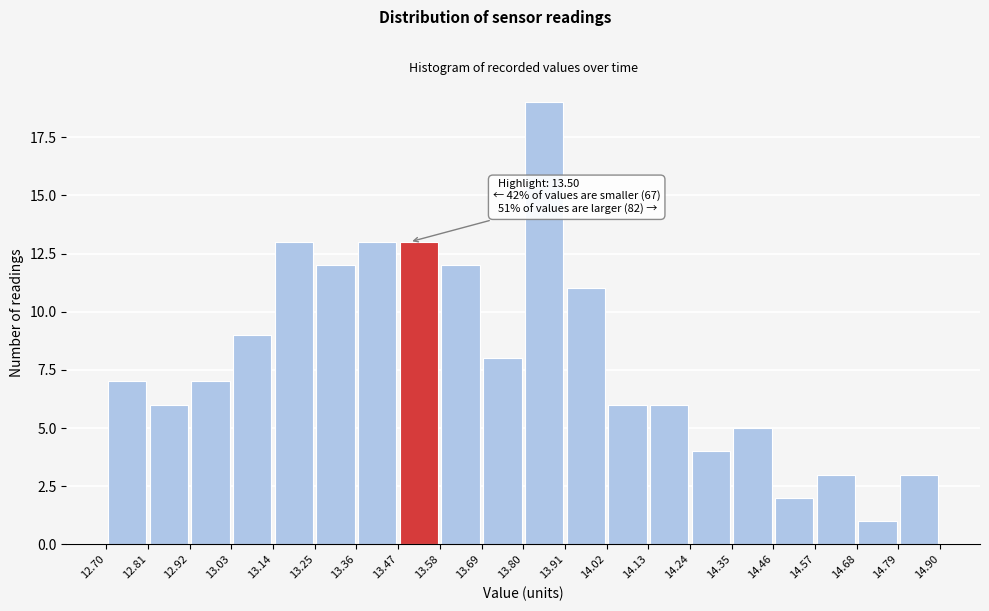

Over which range of the x-axis is the bar tallest?

13.80 to 13.91